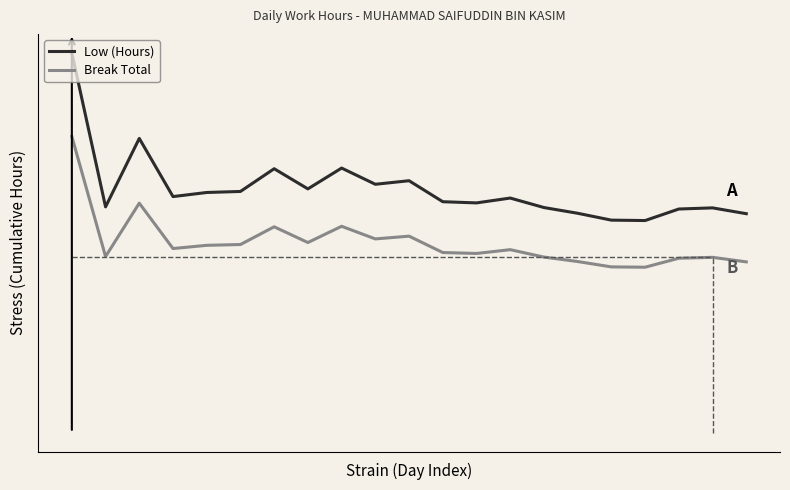

What is the value of the Low (Hours) point at the 20th from the left?

5.6